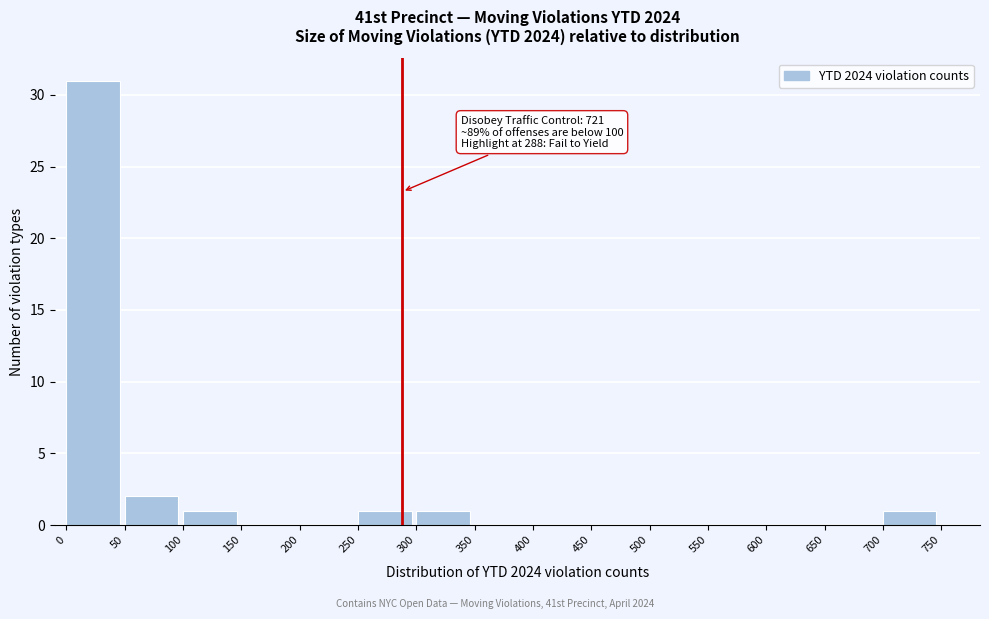

Over which range of the x-axis is the bar tallest?

0 to 50